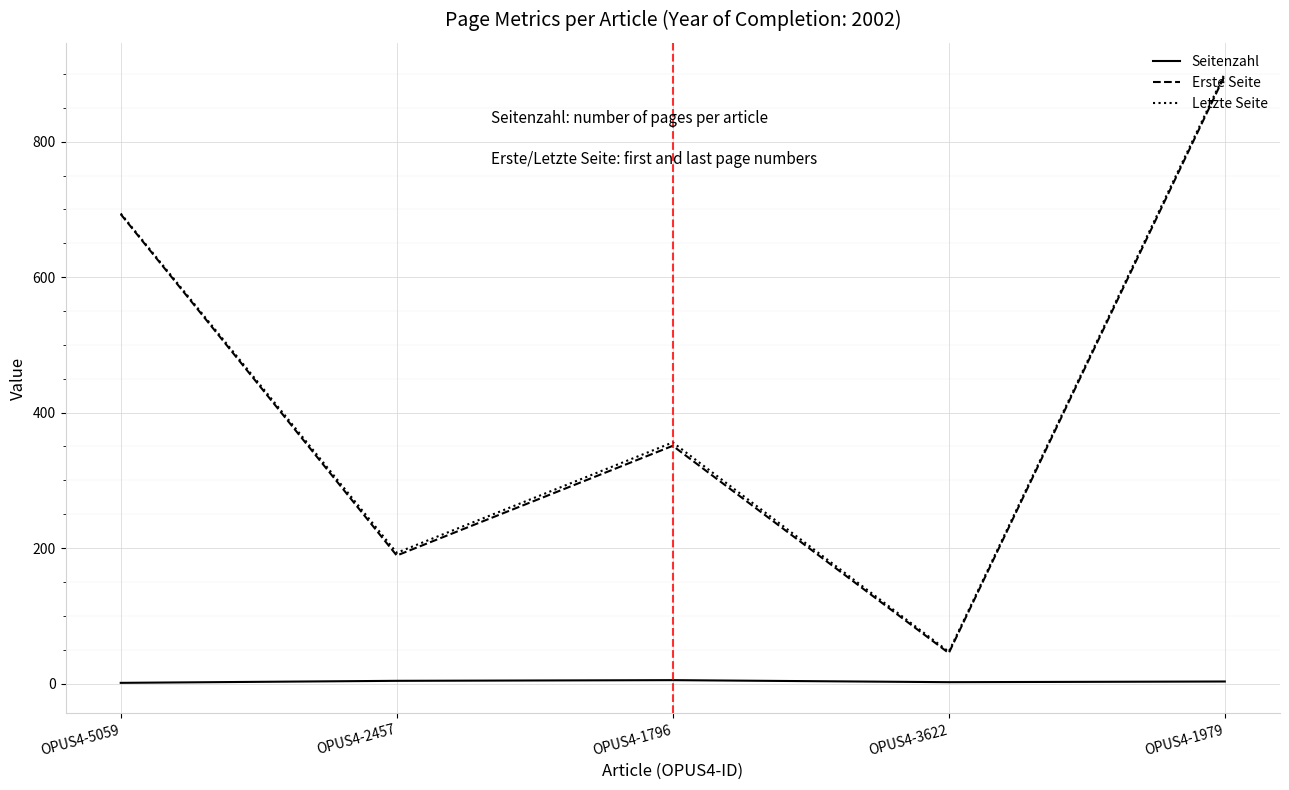

Which series has the widest spread of values?

Letzte Seite